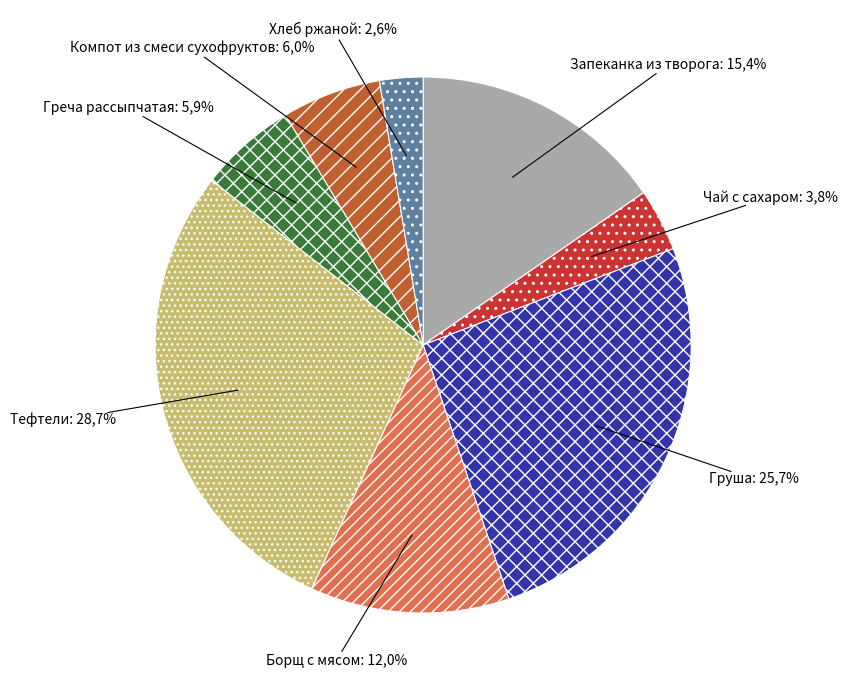

Does any single category account for the majority?

No